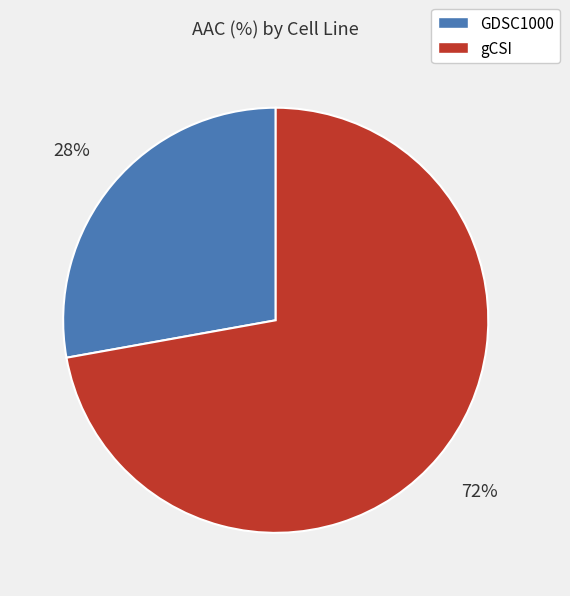

Is there any slice that represents more than half of the pie?

Yes